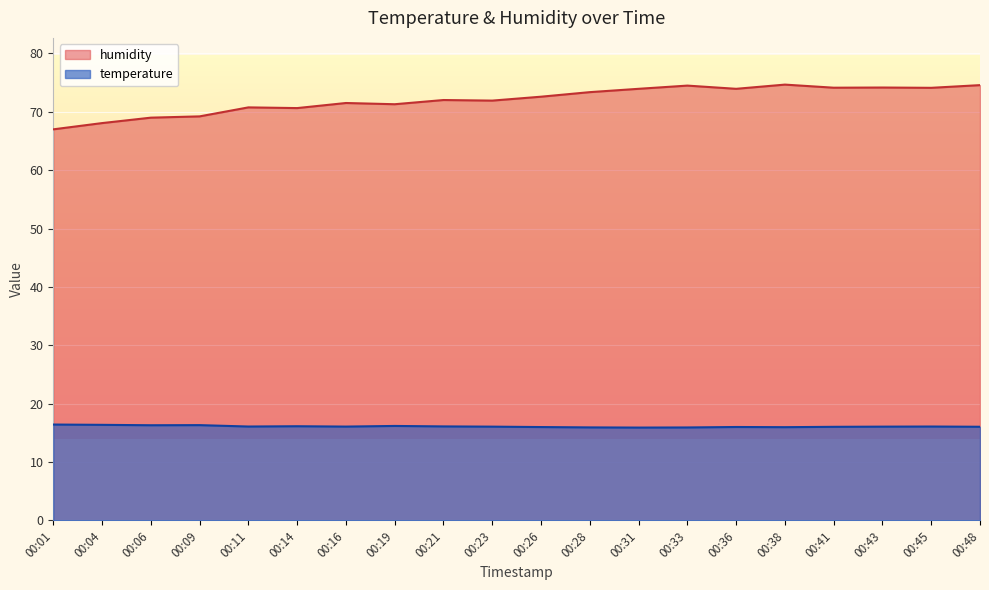

What are all the series names shown in the legend?

humidity, temperature